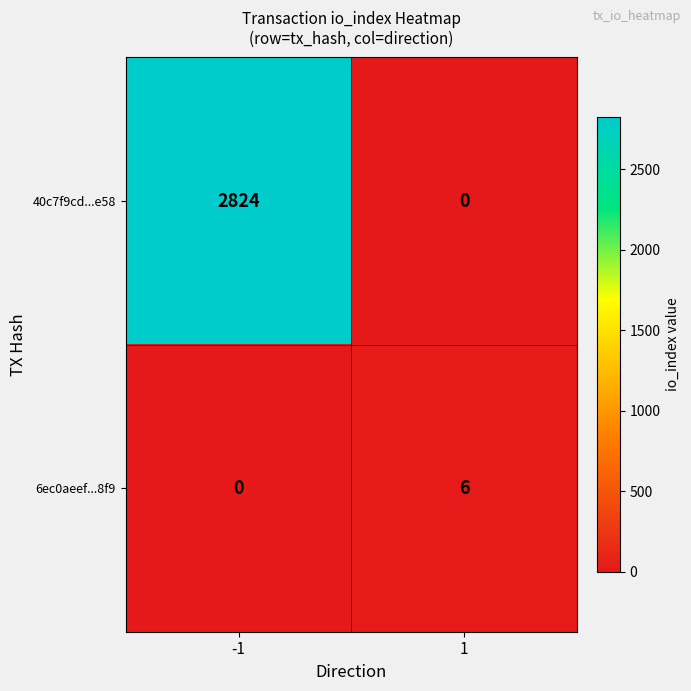

Rank the series by their average value, from highest to lowest.

40c7f9cd...e58, 6ec0aeef...8f9